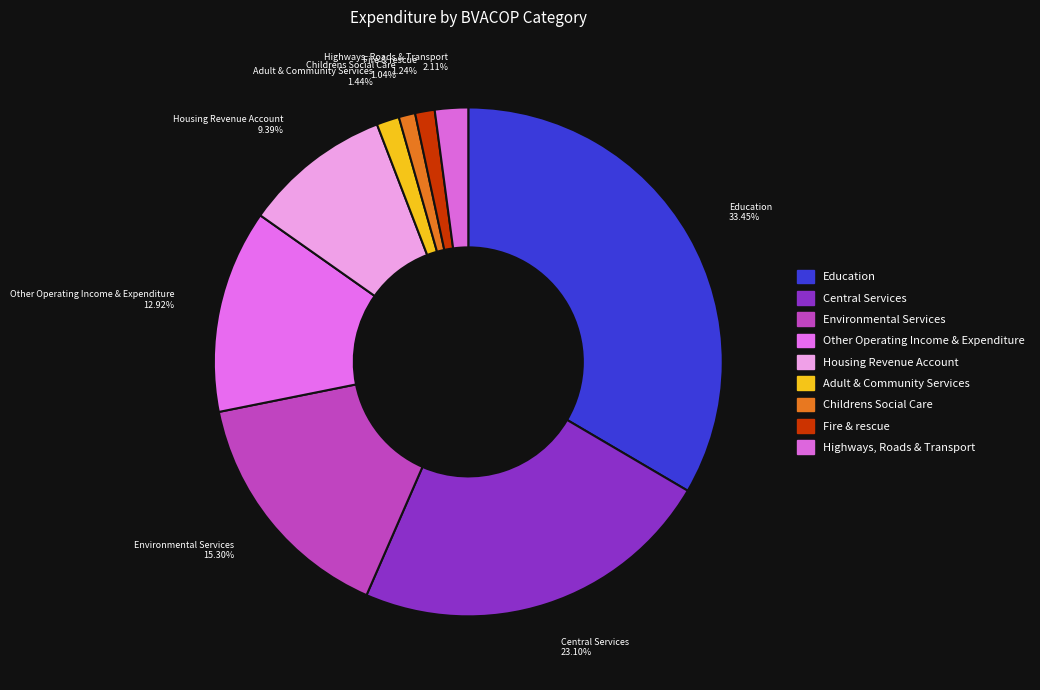

Do Environmental Services and Adult & Community Services together represent more than half of the pie?

No